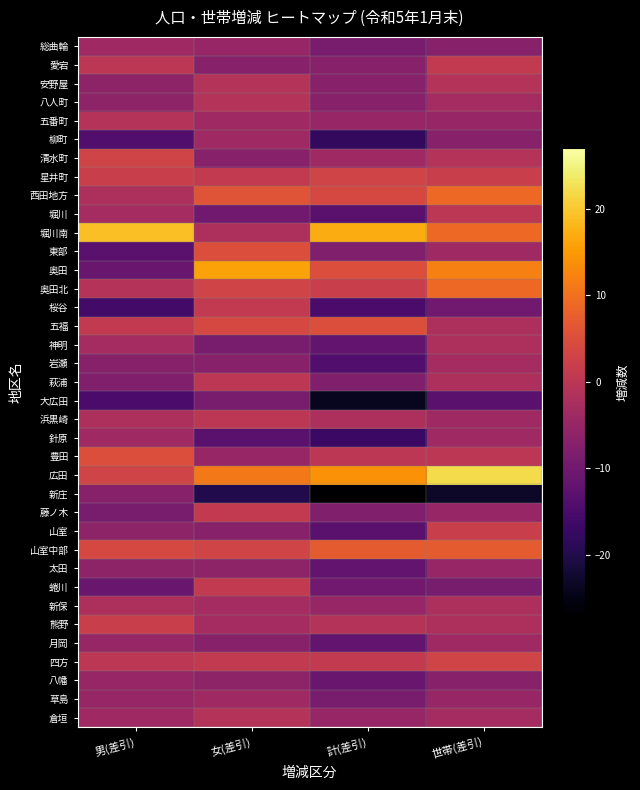

Reading left to right, list all the values displayed in this chart.

総曲輪: 男(差引)=-4	女(差引)=-5	計(差引)=-9	世帯(差引)=-7
愛宕: 男(差引)=0	女(差引)=-7	計(差引)=-7	世帯(差引)=1
安野屋: 男(差引)=-6	女(差引)=-1	計(差引)=-7	世帯(差引)=-1
八人町: 男(差引)=-6	女(差引)=-1	計(差引)=-7	世帯(差引)=-3
五番町: 男(差引)=-1	女(差引)=-4	計(差引)=-5	世帯(差引)=-5
柳町: 男(差引)=-14	女(差引)=-4	計(差引)=-18	世帯(差引)=-7
清水町: 男(差引)=3	女(差引)=-7	計(差引)=-4	世帯(差引)=-1
星井町: 男(差引)=2	女(差引)=1	計(差引)=3	世帯(差引)=2
西田地方: 男(差引)=-2	女(差引)=6	計(差引)=4	世帯(差引)=9
堀川: 男(差引)=-3	女(差引)=-10	計(差引)=-13	世帯(差引)=0
堀川南: 男(差引)=19	女(差引)=-2	計(差引)=17	世帯(差引)=9
東部: 男(差引)=-13	女(差引)=5	計(差引)=-8	世帯(差引)=-4
奥田: 男(差引)=-11	女(差引)=16	計(差引)=5	世帯(差引)=12
奥田北: 男(差引)=-1	女(差引)=3	計(差引)=2	世帯(差引)=9
桜谷: 男(差引)=-16	女(差引)=1	計(差引)=-15	世帯(差引)=-10
五福: 男(差引)=1	女(差引)=4	計(差引)=5	世帯(差引)=-2
神明: 男(差引)=-3	女(差引)=-9	計(差引)=-12	世帯(差引)=-2
岩瀬: 男(差引)=-7	女(差引)=-7	計(差引)=-14	世帯(差引)=-3
萩浦: 男(差引)=-8	女(差引)=0	計(差引)=-8	世帯(差引)=-2
大広田: 男(差引)=-15	女(差引)=-9	計(差引)=-24	世帯(差引)=-13
浜黒崎: 男(差引)=-2	女(差引)=0	計(差引)=-2	世帯(差引)=-4
針原: 男(差引)=-4	女(差引)=-13	計(差引)=-17	世帯(差引)=-4
豊田: 男(差引)=5	女(差引)=-5	計(差引)=0	世帯(差引)=0
広田: 男(差引)=3	女(差引)=11	計(差引)=14	世帯(差引)=22
新庄: 男(差引)=-7	女(差引)=-20	計(差引)=-27	世帯(差引)=-23
藤ノ木: 男(差引)=-9	女(差引)=1	計(差引)=-8	世帯(差引)=-5
山室: 男(差引)=-6	女(差引)=-7	計(差引)=-13	世帯(差引)=2
山室中部: 男(差引)=4	女(差引)=3	計(差引)=7	世帯(差引)=7
太田: 男(差引)=-6	女(差引)=-6	計(差引)=-12	世帯(差引)=-5
蜷川: 男(差引)=-11	女(差引)=1	計(差引)=-10	世帯(差引)=-9
新保: 男(差引)=-2	女(差引)=-3	計(差引)=-5	世帯(差引)=-2
熊野: 男(差引)=2	女(差引)=-3	計(差引)=-1	世帯(差引)=-2
月岡: 男(差引)=-5	女(差引)=-7	計(差引)=-12	世帯(差引)=-4
四方: 男(差引)=0	女(差引)=1	計(差引)=1	世帯(差引)=3
八幡: 男(差引)=-5	女(差引)=-6	計(差引)=-11	世帯(差引)=-7
草島: 男(差引)=-5	女(差引)=-4	計(差引)=-9	世帯(差引)=-5
倉垣: 男(差引)=-4	女(差引)=-1	計(差引)=-5	世帯(差引)=-3